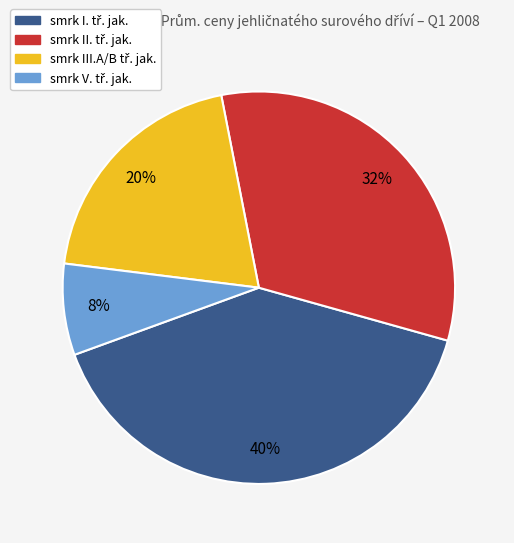

To the nearest percent, what is the average slice percentage?

25%